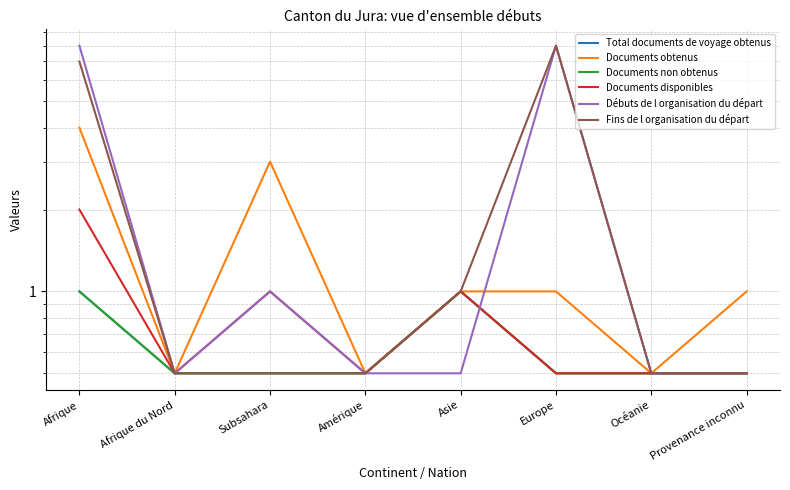

True or false: Fins de l organisation du départ has a value of 7.0 at Afrique.

True